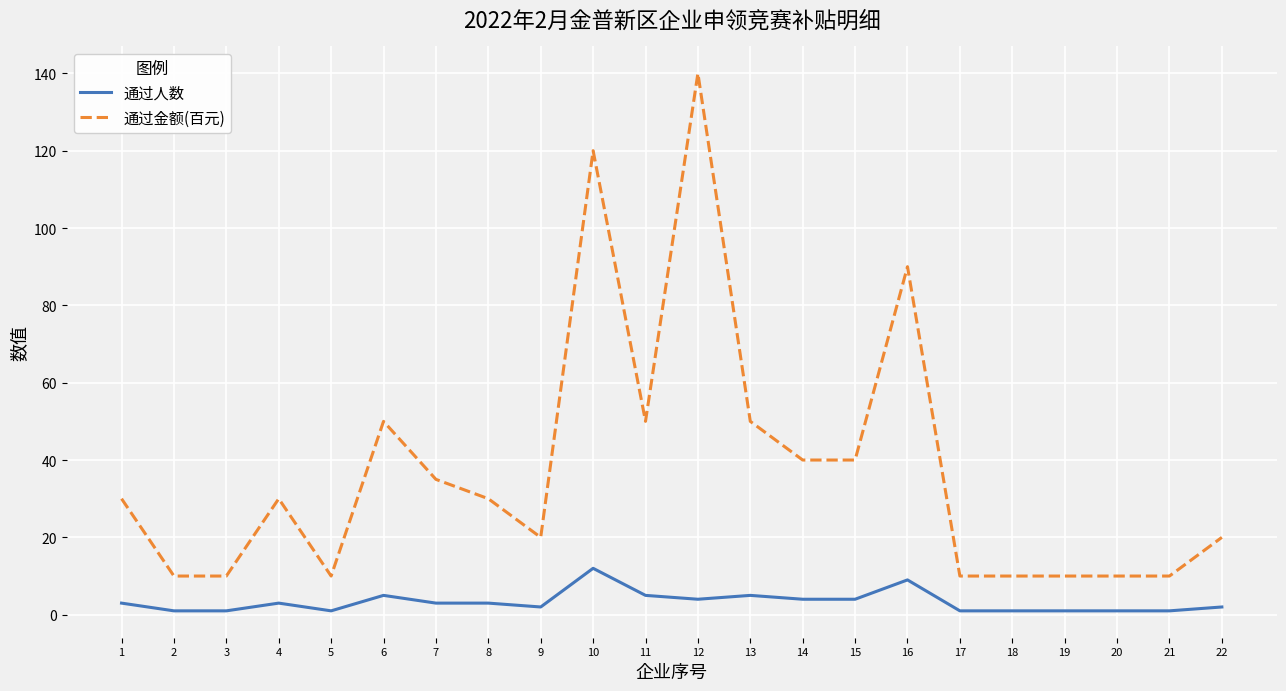

At which category does the chart reach its peak across all series?

12